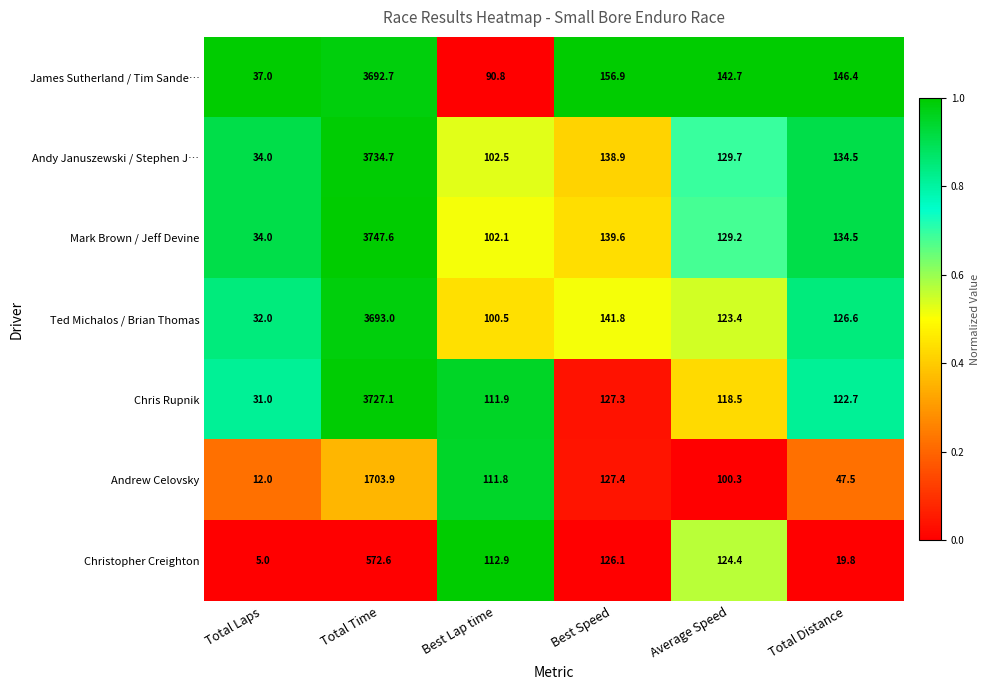

What is the difference between the highest and lowest values at Best Lap time?

22.1